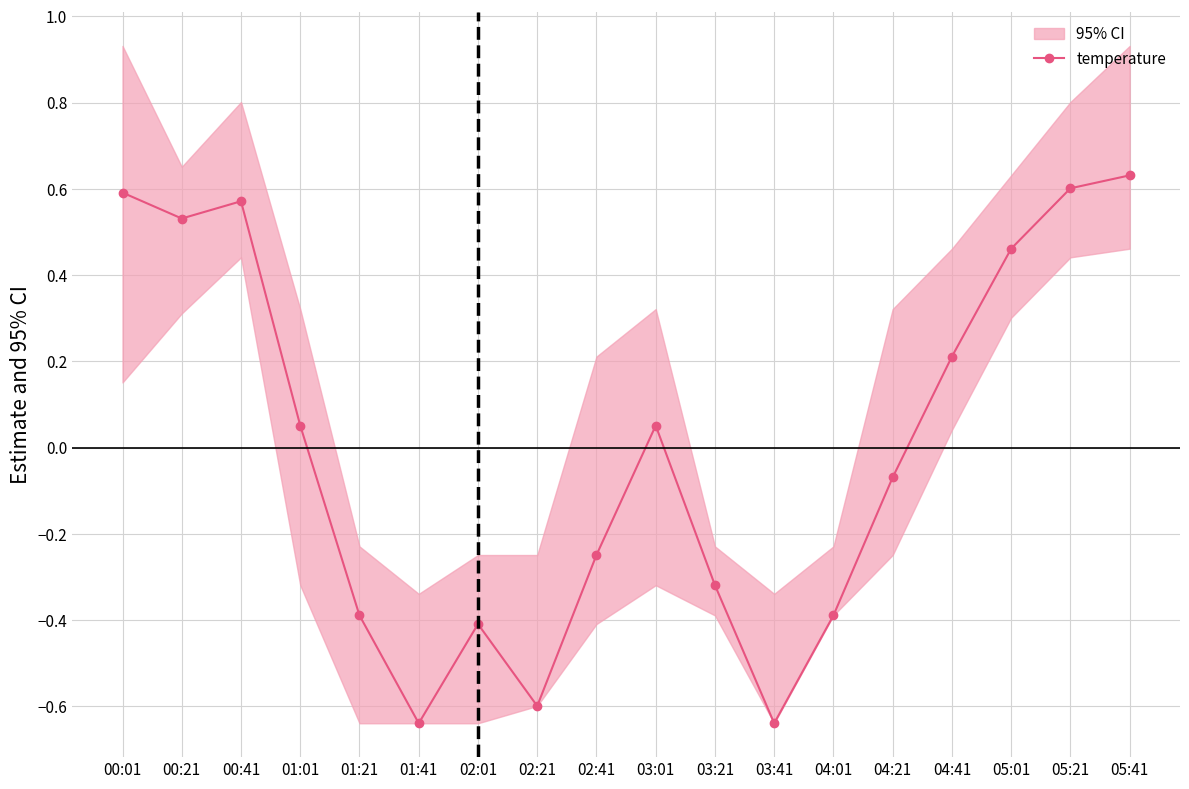

At which category does the chart reach its peak across all series?

05:41